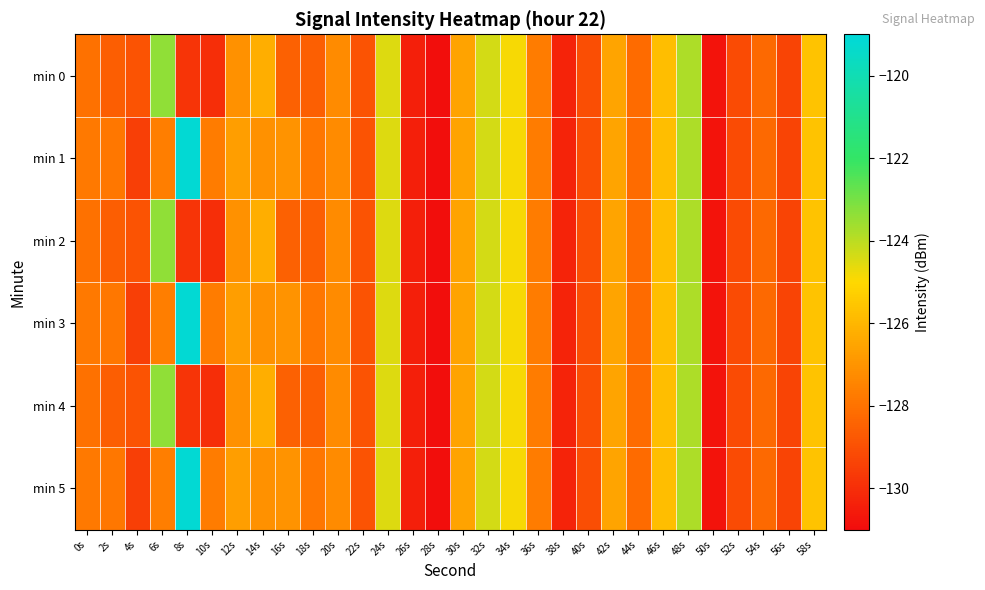

At 4s, list the series in order from largest to smallest.

min 0, min 2, min 4, min 1, min 3, min 5